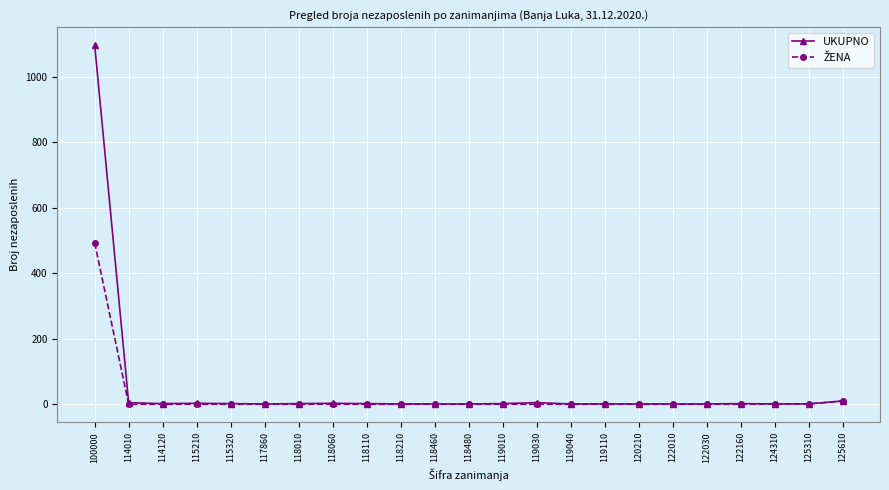

How many data points does each series have?

23